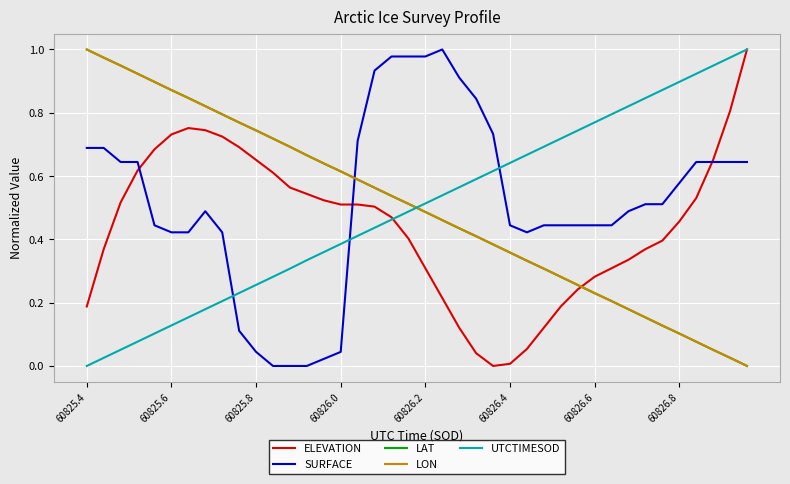

True or false: UTCTIMESOD and LON intersect in this chart.

True